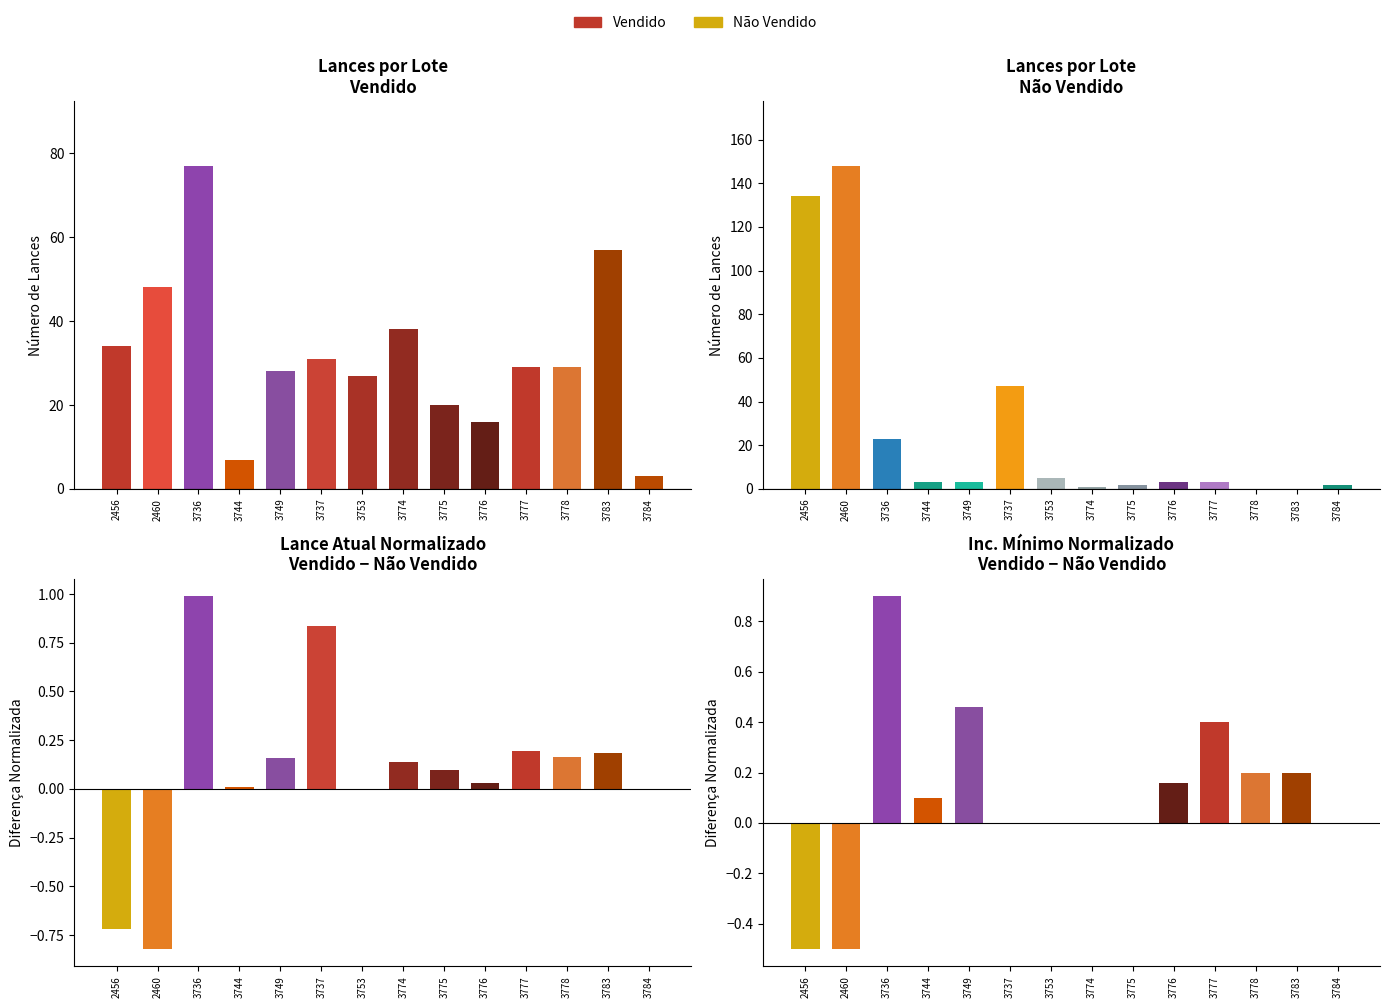

True or false: Lance Atual (norm diff) has a value of -0.7 at 2456.

True